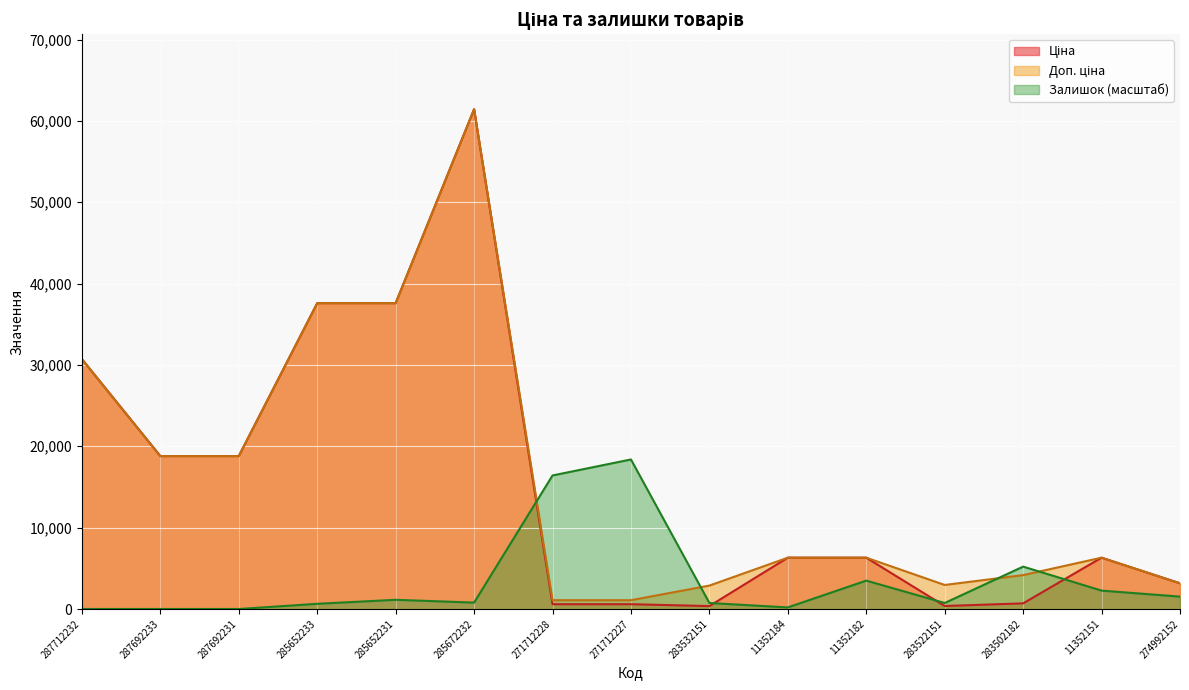

What is the difference between the maximum and second lowest values in the Ціна series?

61064.8